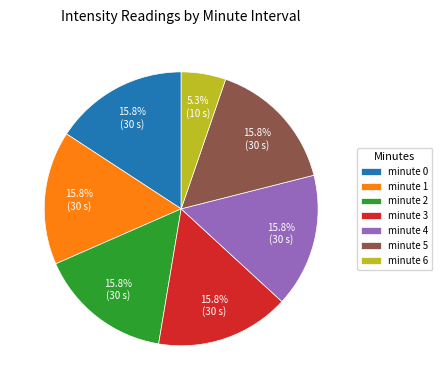

Combined, do minute 5 and minute 6 account for over 50%?

No